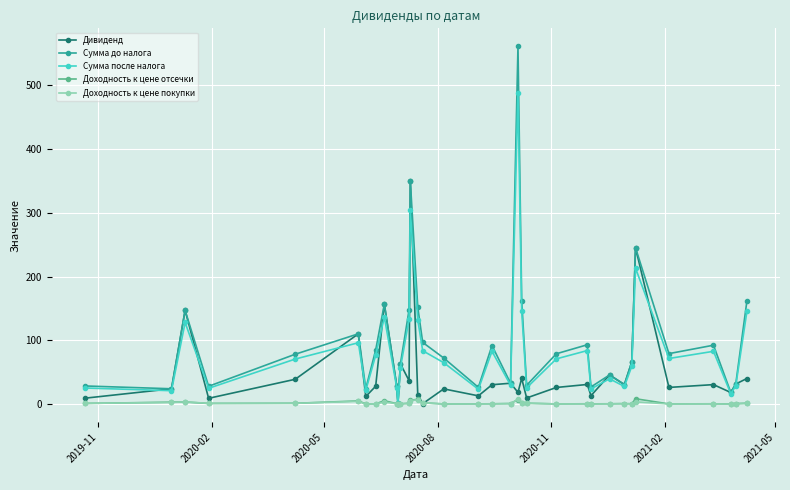

True or false: Сумма до налога has more than 2 points higher than both neighbors.

True